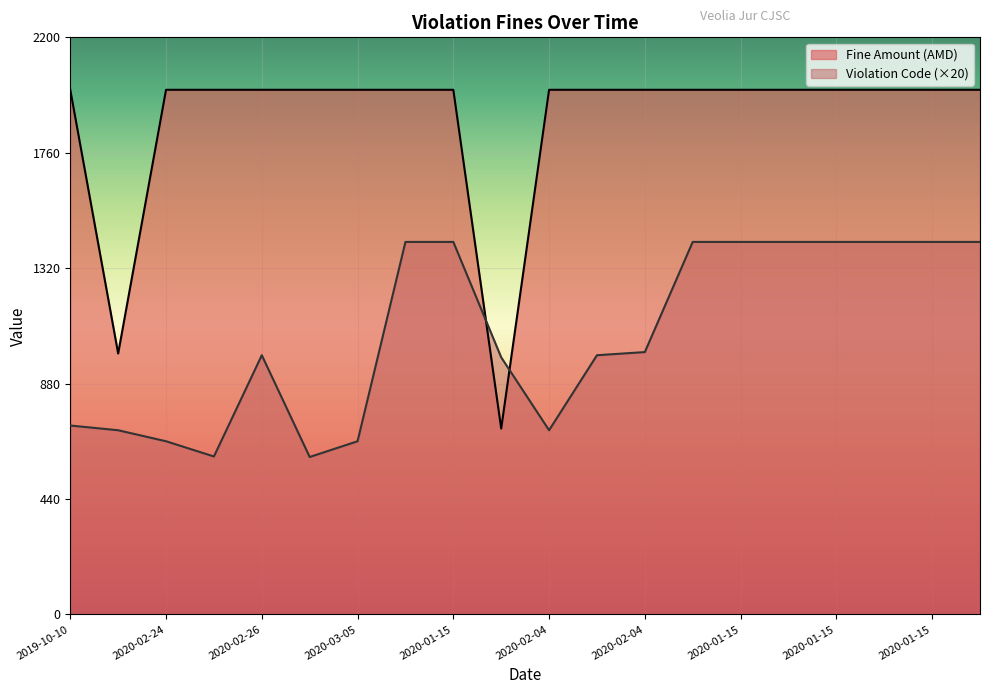

What is the average value of the Fine Amount (AMD) series?

1885.2